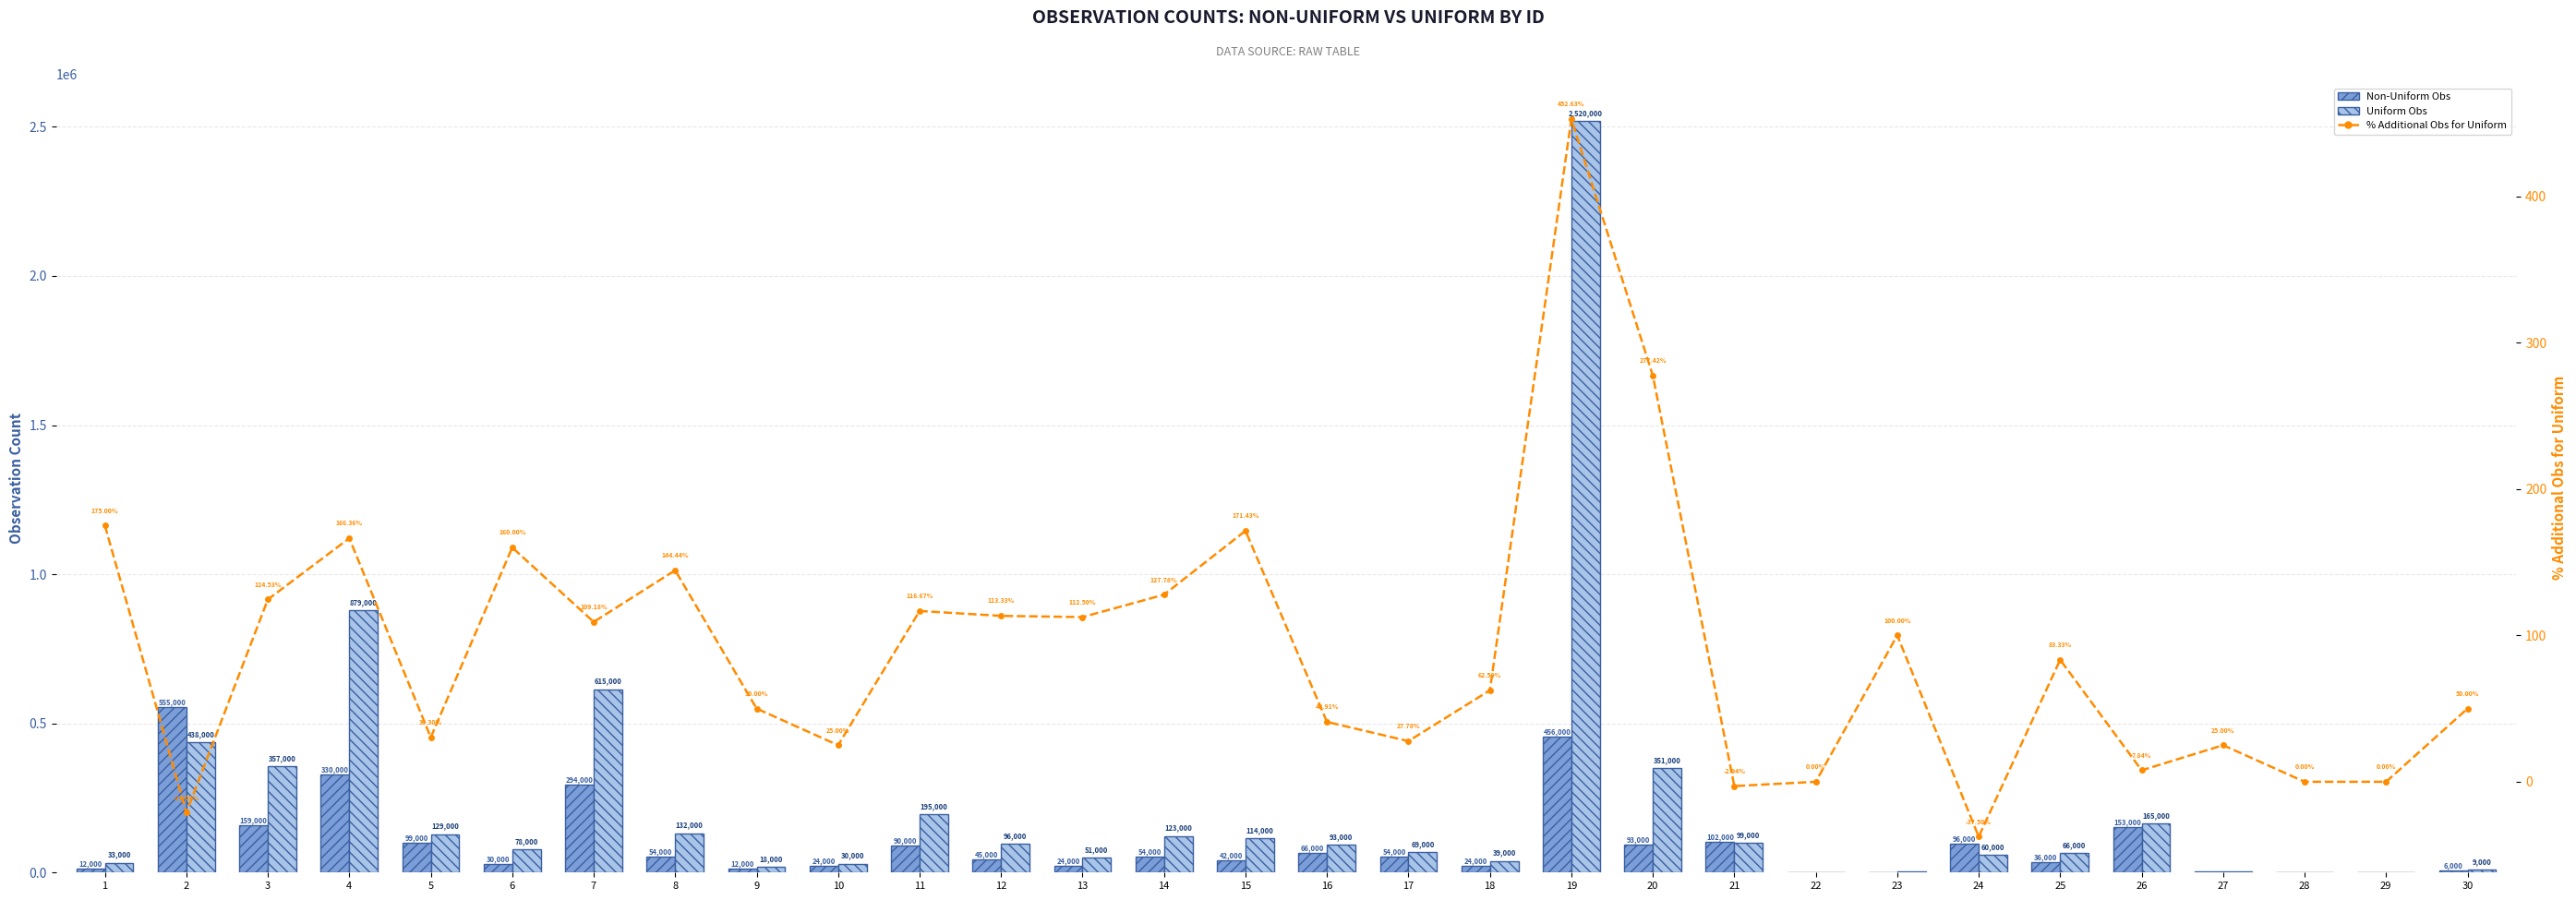

How many values in the Uniform Obs series exceed 93000?

14